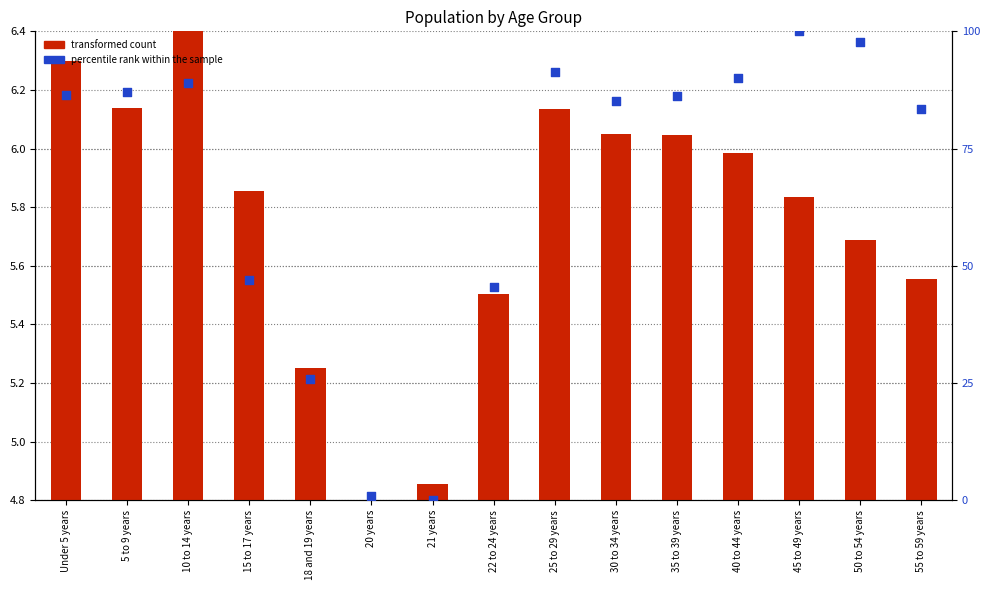

Which series has the largest total across all categories?

percentile rank within the sample